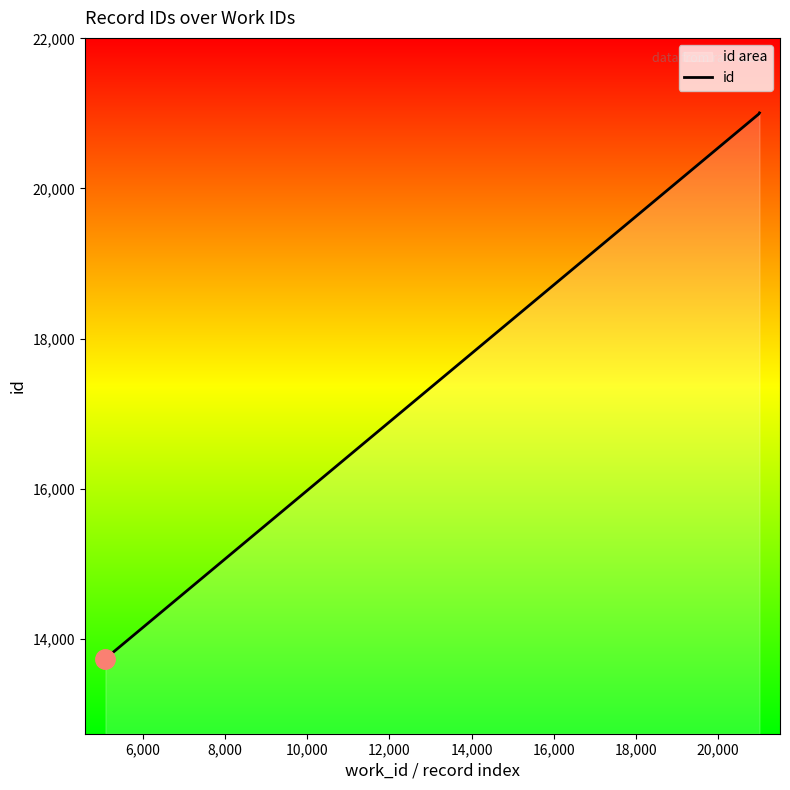

What is the difference between the maximum and minimum values?

7275